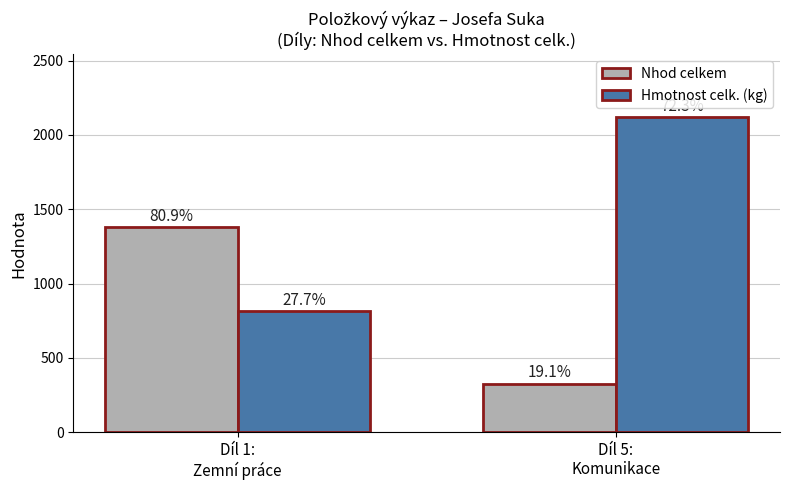

Does the chart contain stacked bars?

No